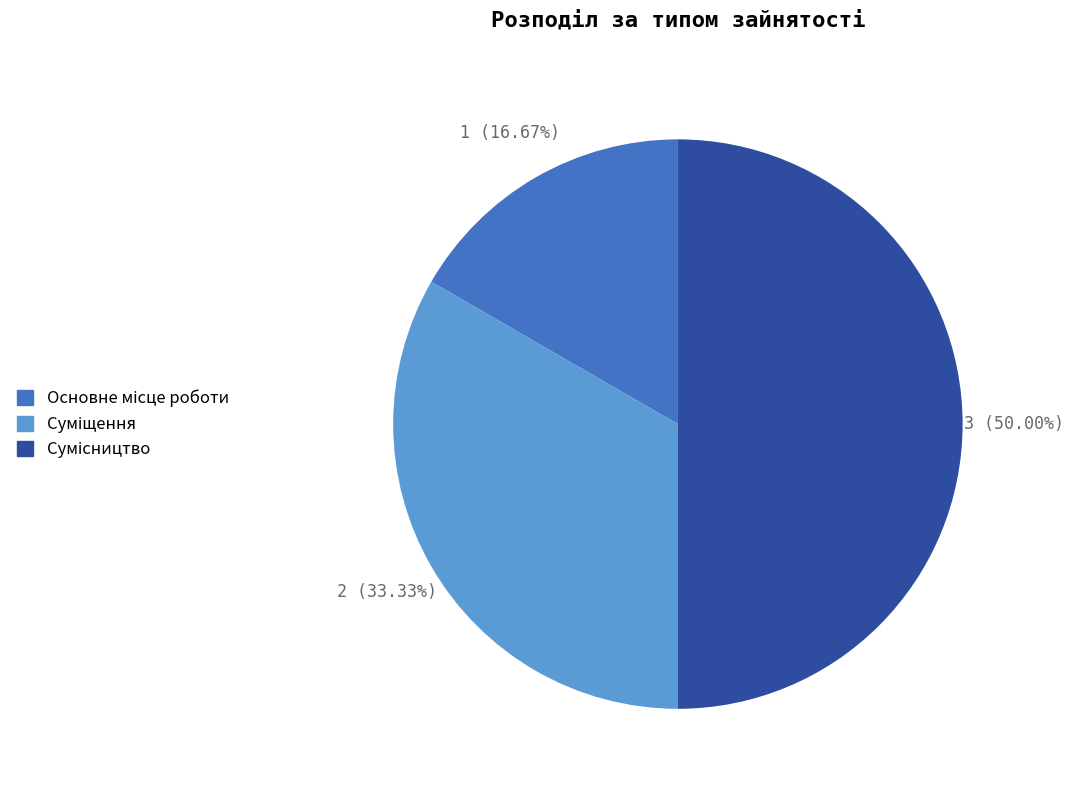

Which category has the biggest portion of the pie?

Сумісництво